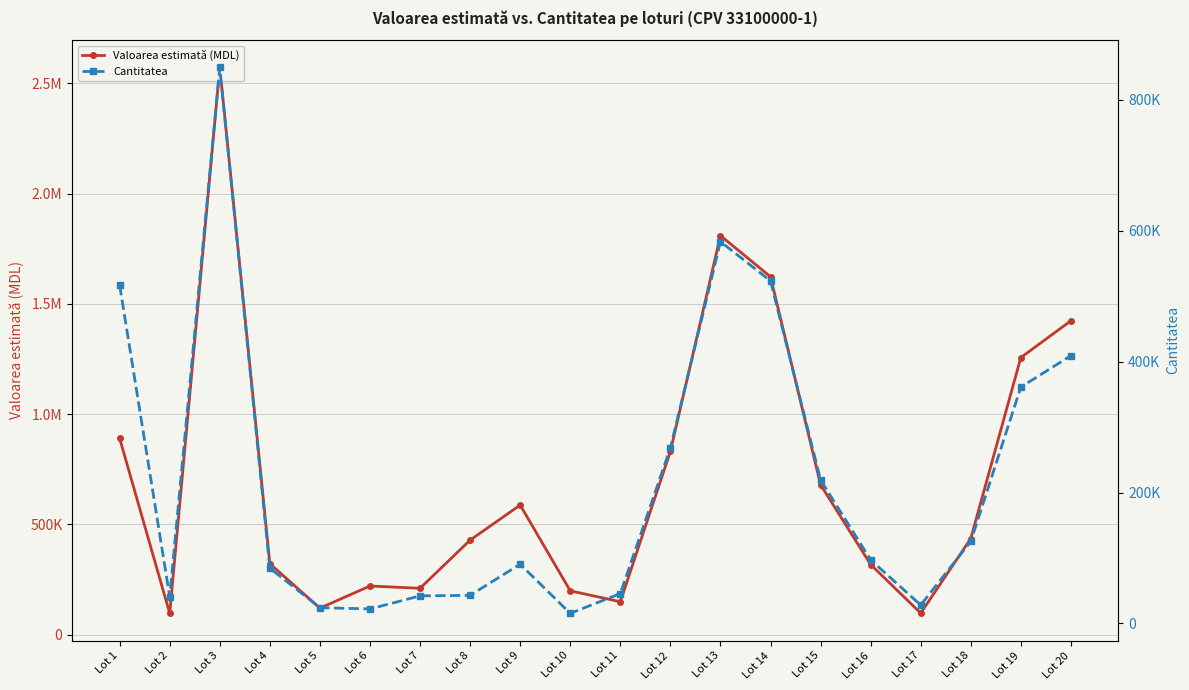

Reading left to right, extract all data points from this chart.

Valoarea estimată (MDL): 889691.5	96224.7	2571426.2	321269.5	119975.0	220300.0	209980.0	428300.0	587333.5	198445.0	149118.7	831001.5	1809067.0	1622555.5	679380.5	317642.2	97212.9	435458.1	1256254.9	1423002.0
Cantitatea: 516992.0	40787.0	849665.0	84305.0	23995.0	22030.0	41996.0	42830.0	90359.0	15265.0	45570.0	268065.0	583570.0	523405.0	219155.0	97070.0	27950.0	125200.0	361190.0	409132.0